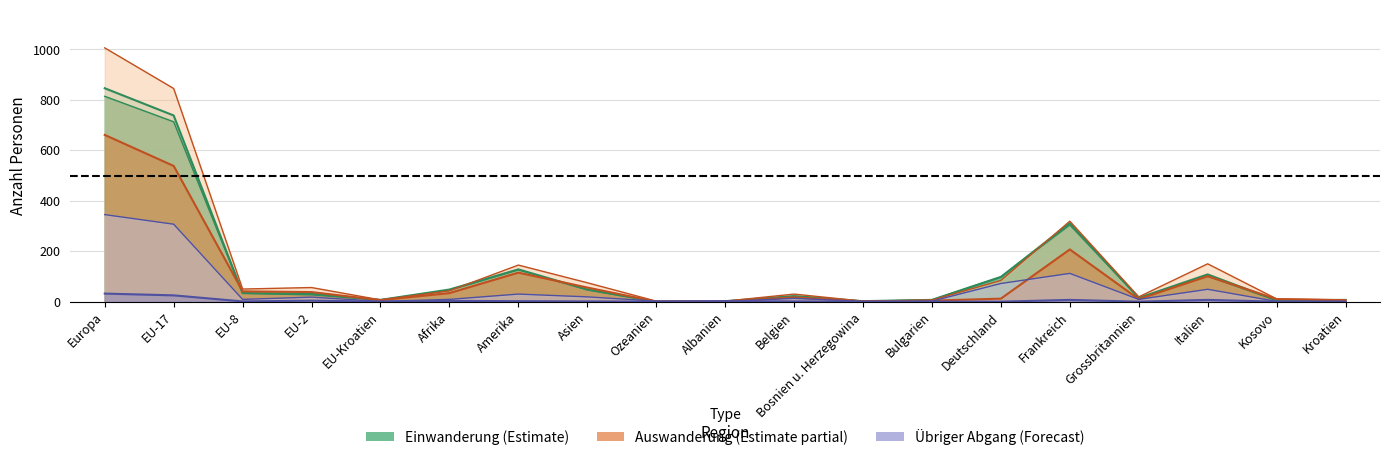

Is the value of Effektive Auswanderung at Bulgarien greater than the value of Total Auswanderung at Kroatien?

No